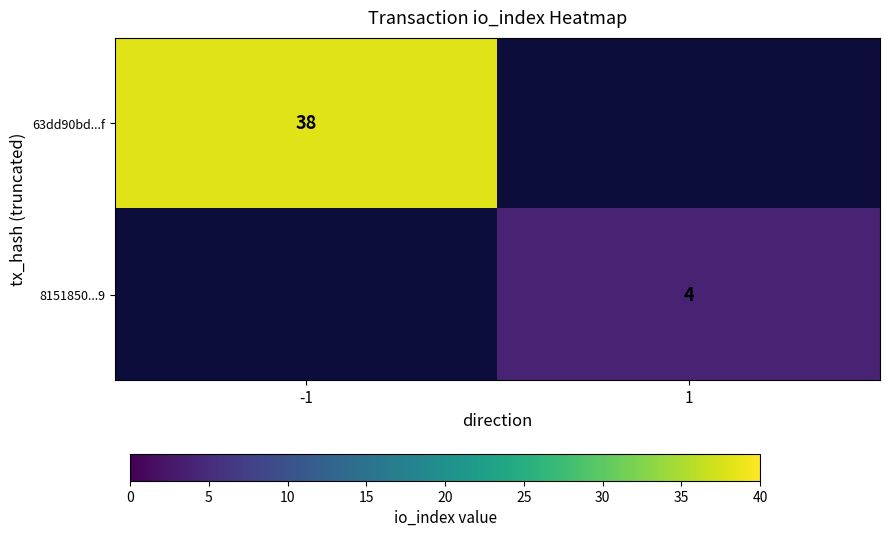

The value of 63dd90bd...f at -1 is 67. True or false?

False